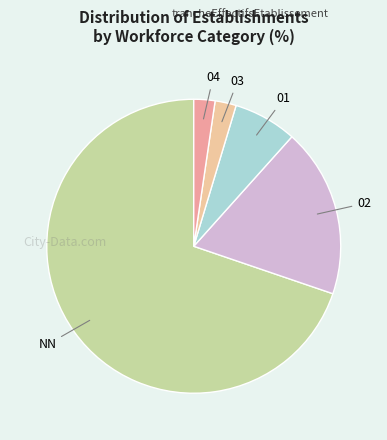

What is the majority slice?

NN